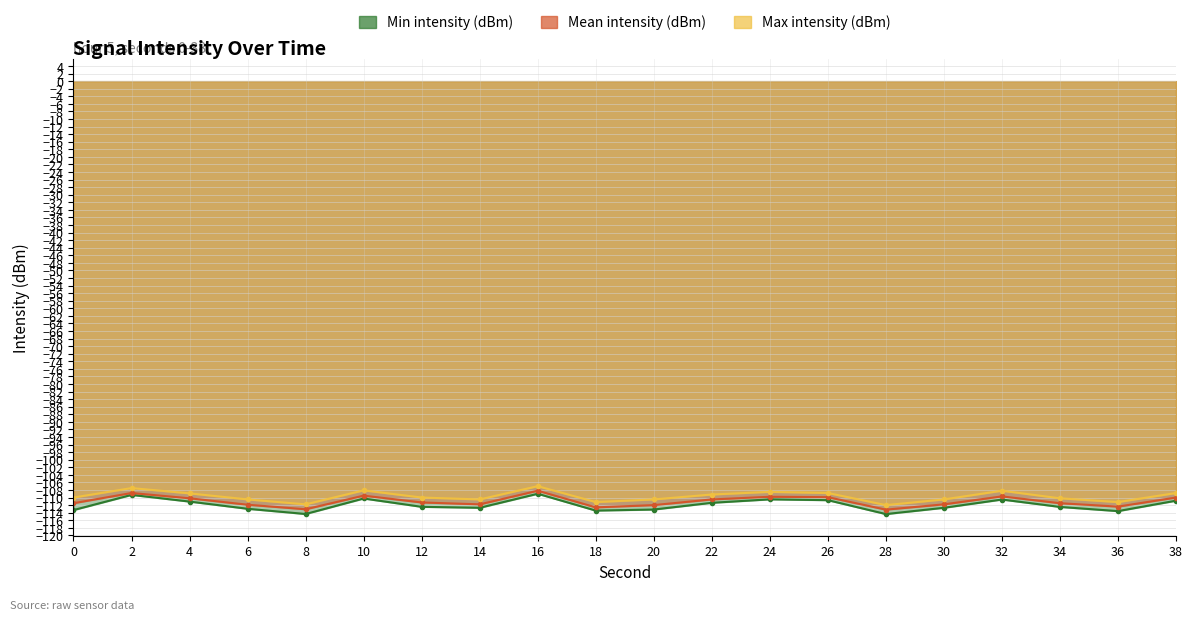

What are all the series names shown in the legend?

Min intensity (dBm), Mean intensity (dBm), Max intensity (dBm)